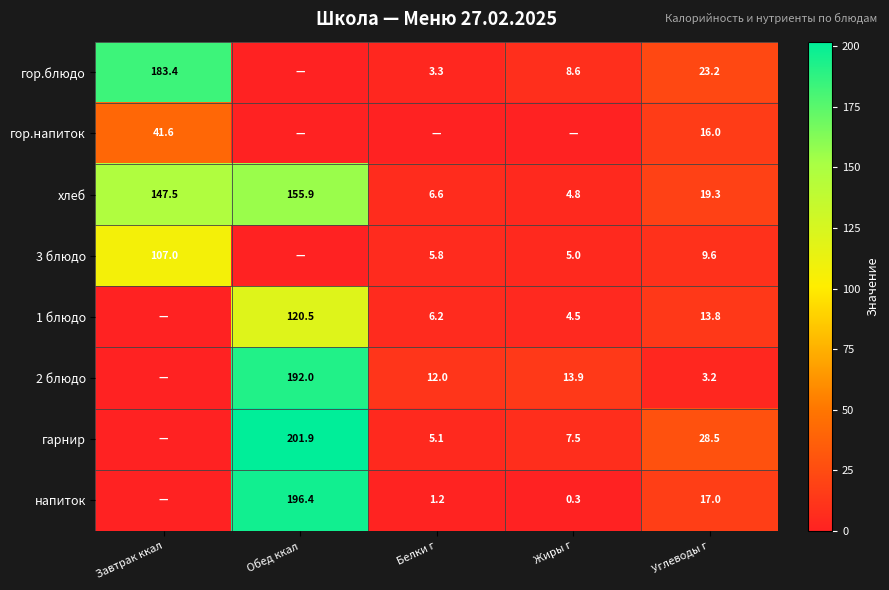

The value of гарнир at Углеводы г is 28.5. True or false?

True